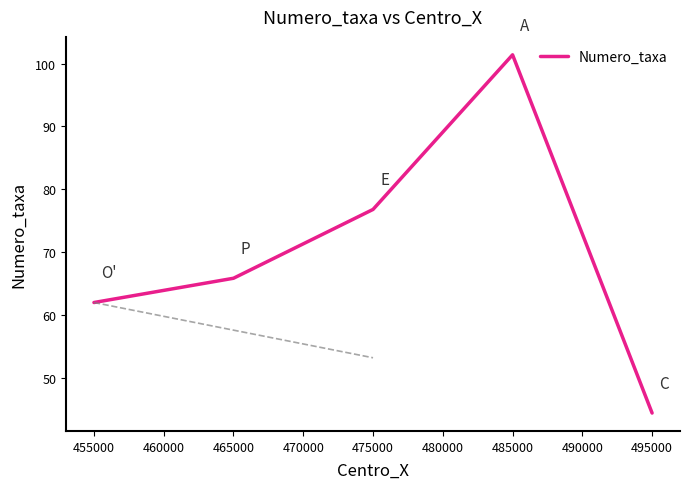

The value of Numero_taxa at 475000 is 76.8. True or false?

True